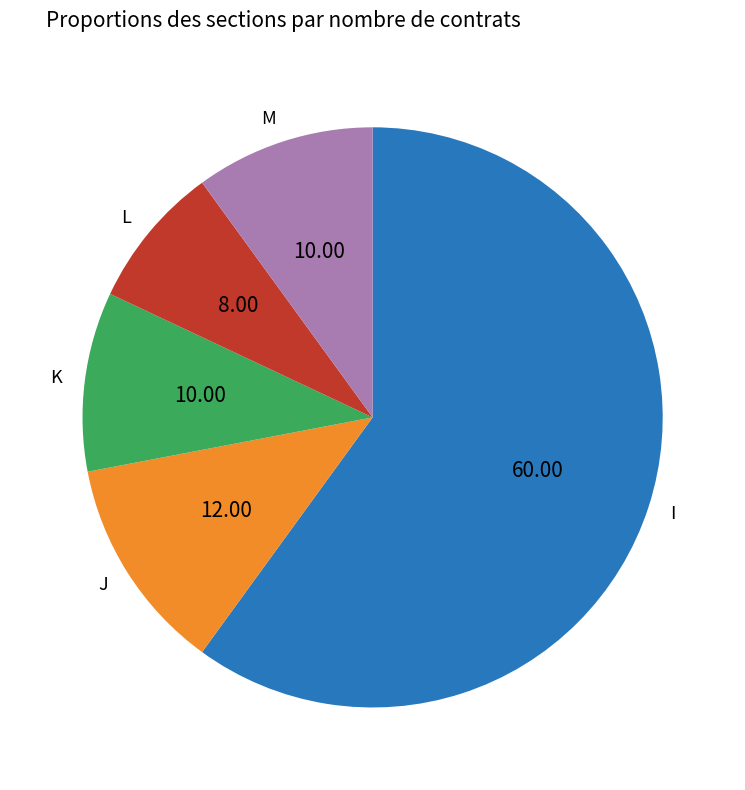

Does I account for over 50% of the chart?

Yes